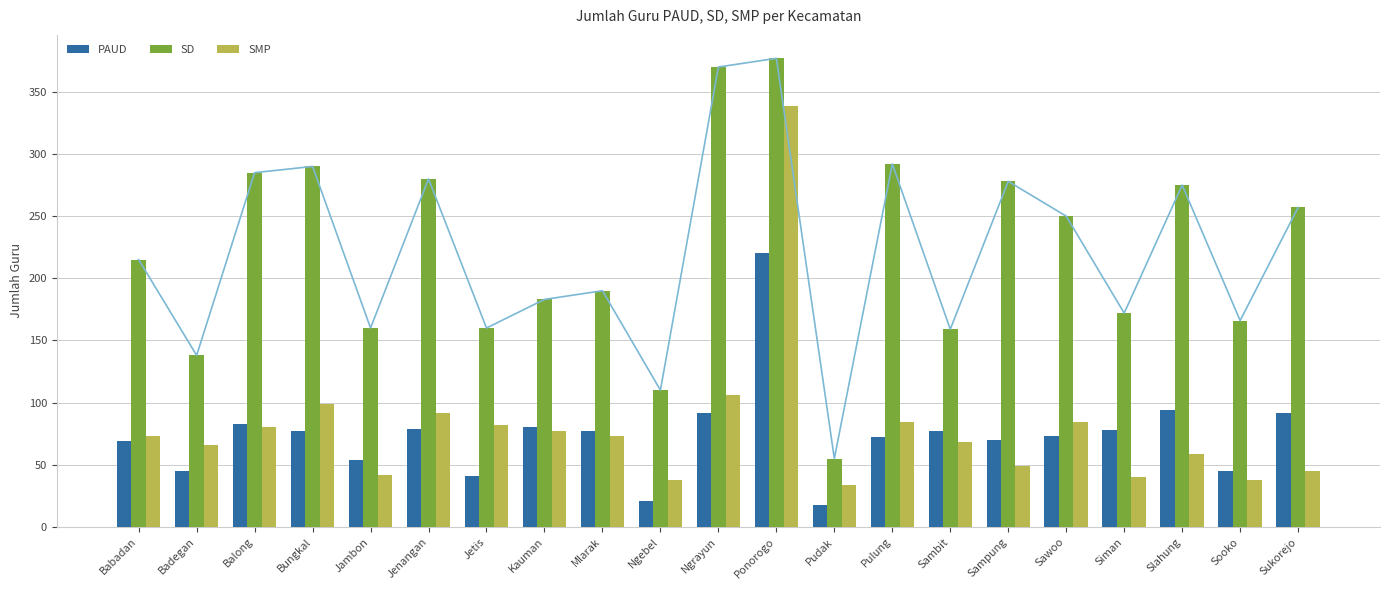

What is the sum of the SMP values at Bungkal and Jambon?

141